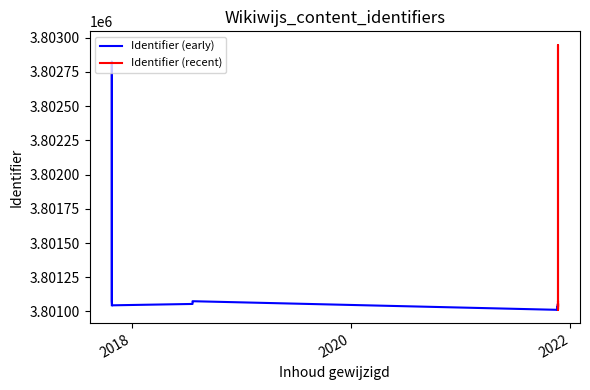

Is it true that the value at 32 is 3801075?

True